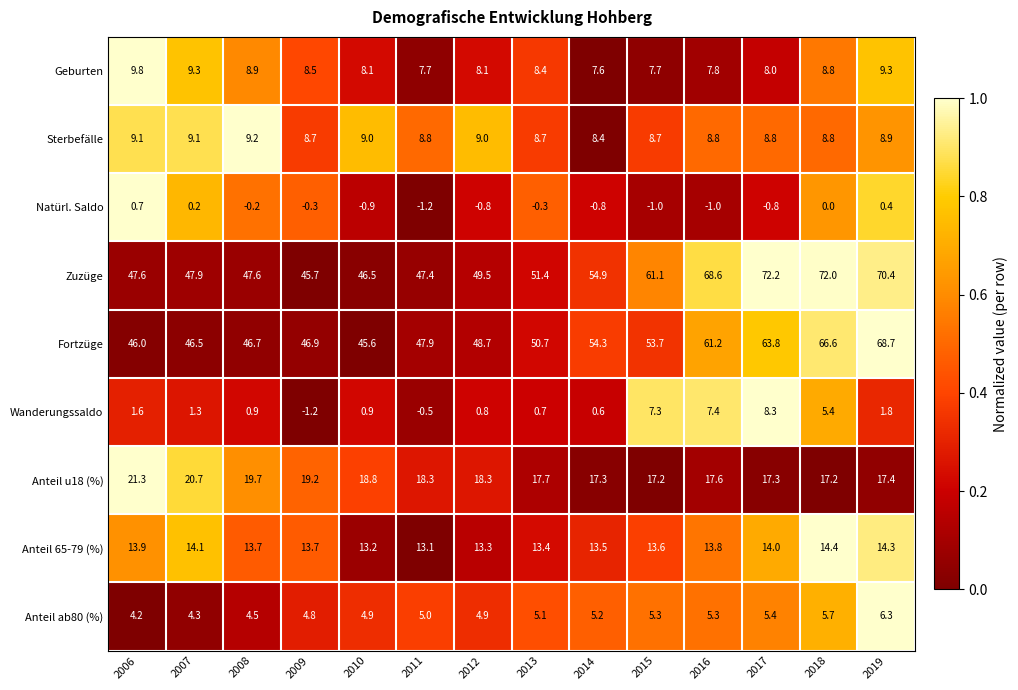

What is the sum of all Anteil ab80 (%) values?

70.9